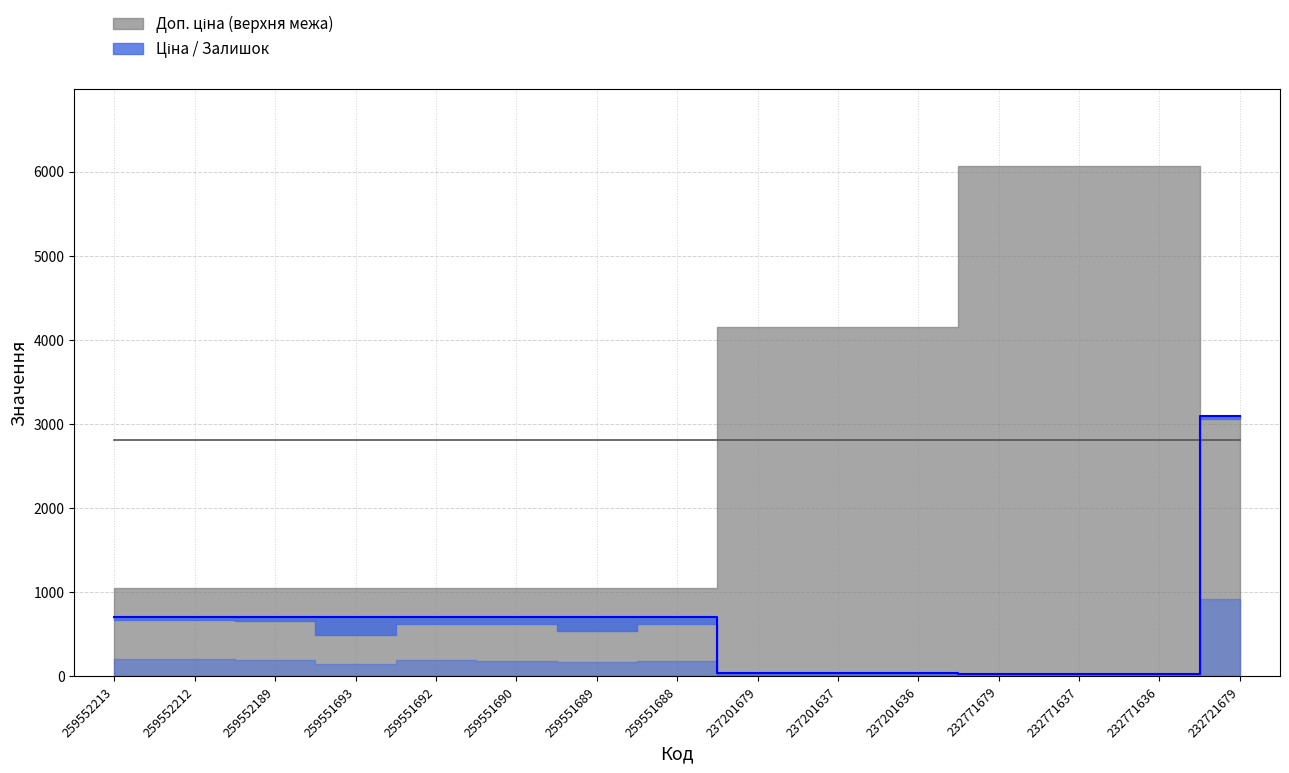

True or false: Ціна and Доп. ціна intersect in this chart.

True